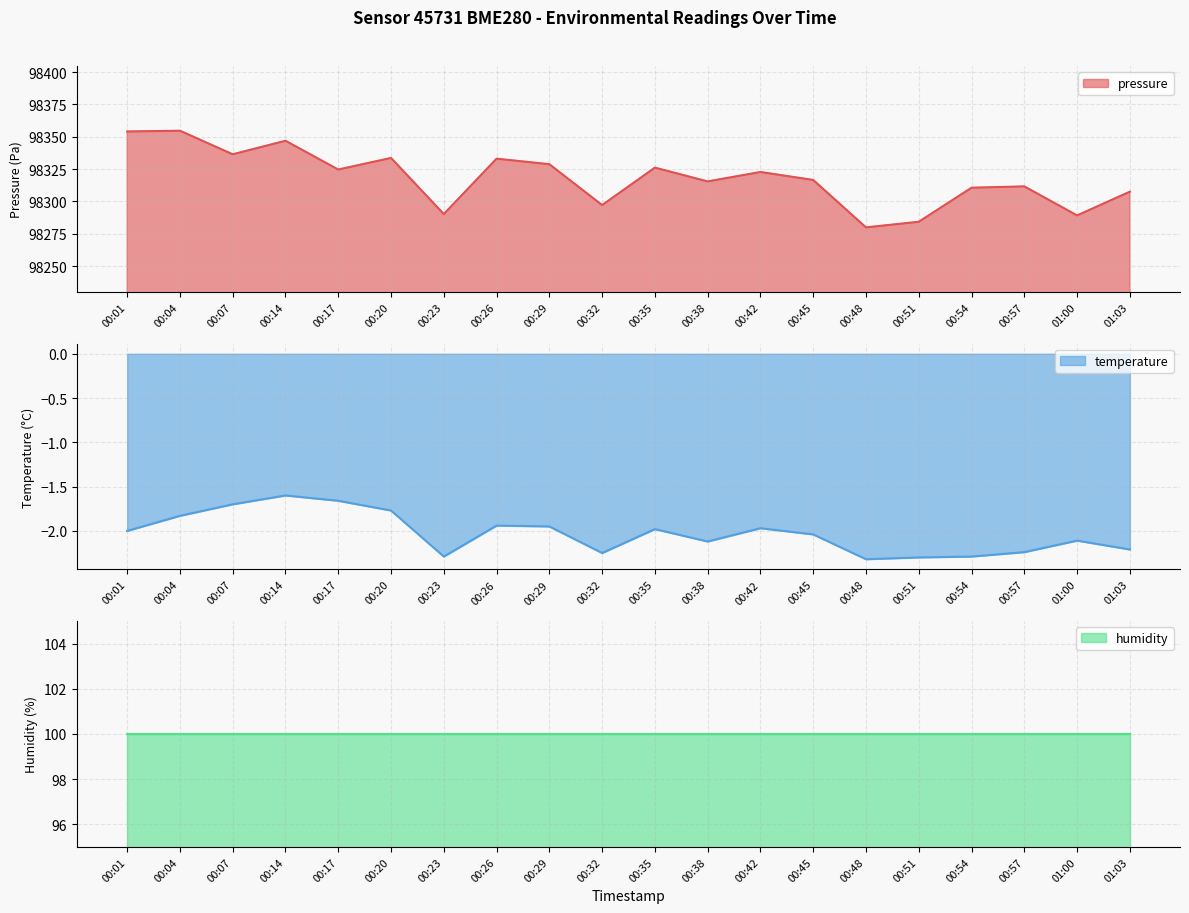

True or false: pressure has a value of 33461.6 at 00:45.

False